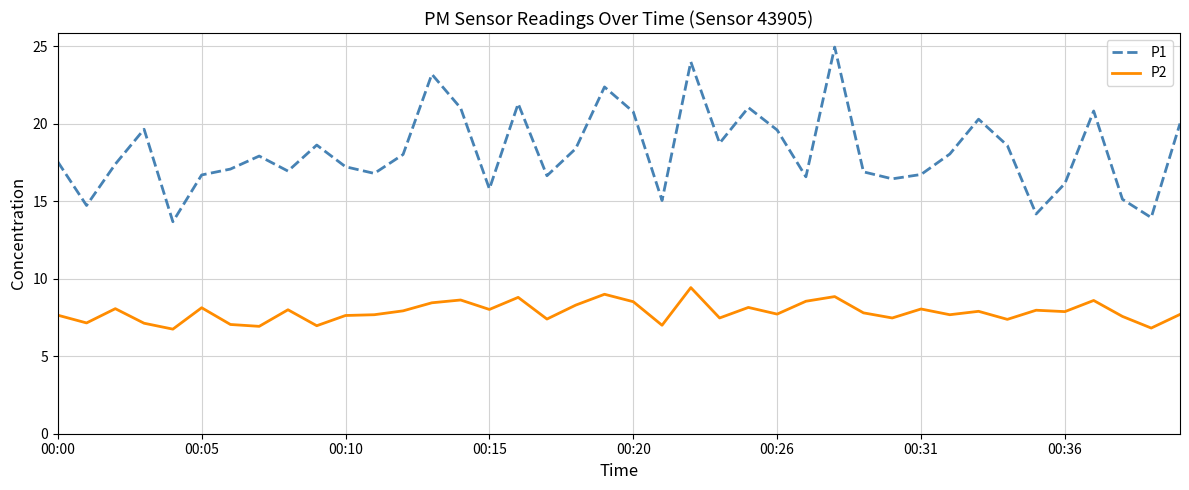

In P2, how many points are lower than both neighbors (excluding endpoints)?

14